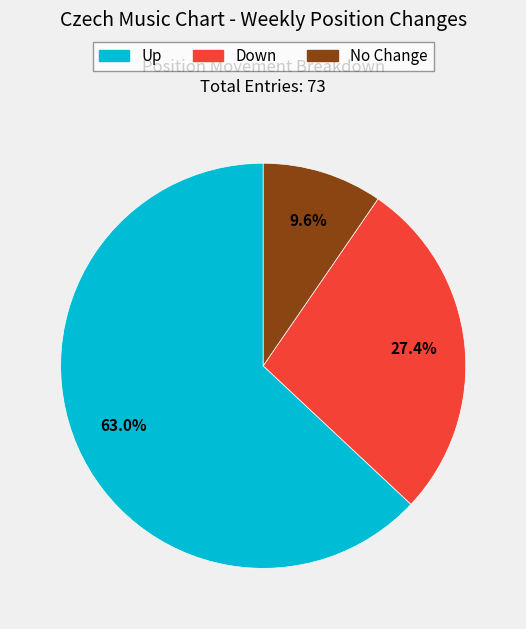

Rank the categories by value from lowest to highest.

No Change, Down, Up